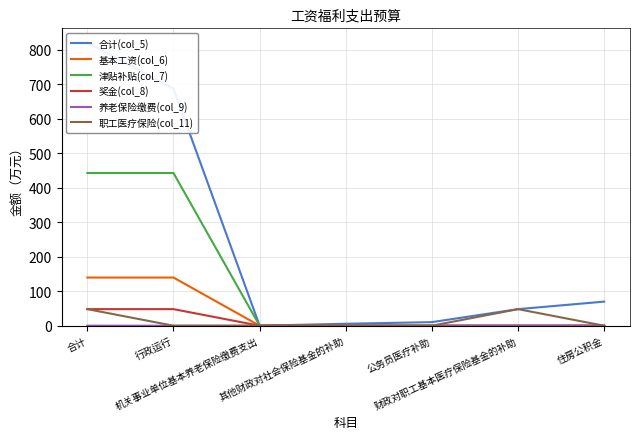

True or false: 合计(col_5) and 养老保险缴费(col_9) intersect in this chart.

False